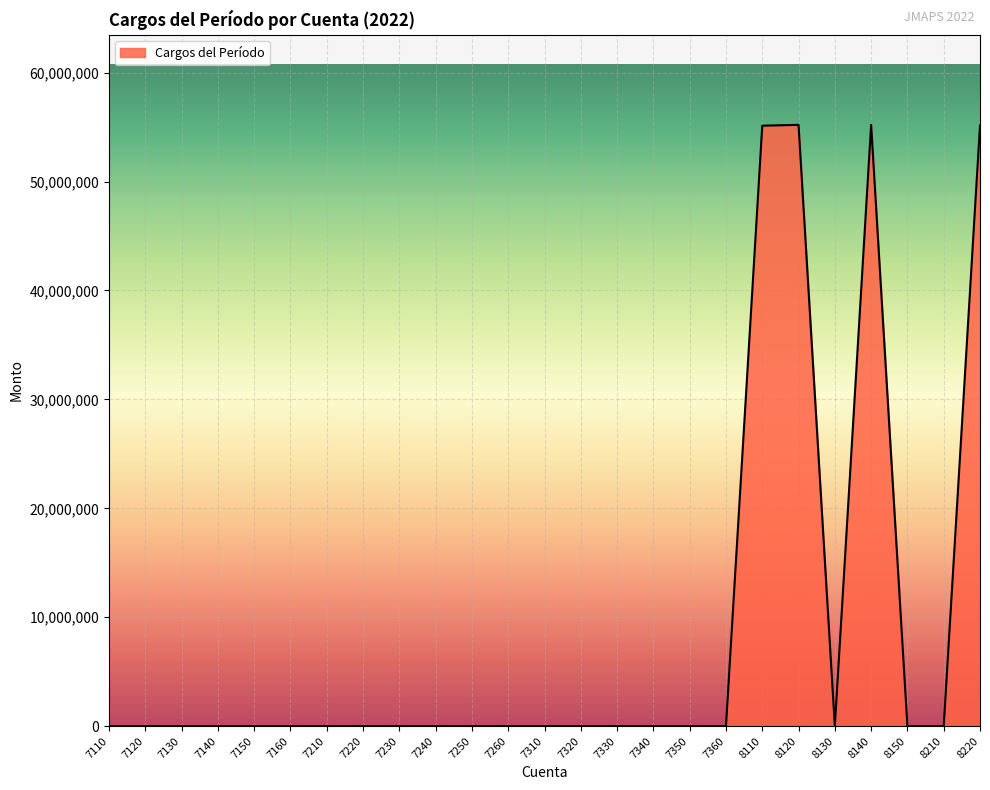

What is the difference between the values at 8130 and 8110?

55126858.9